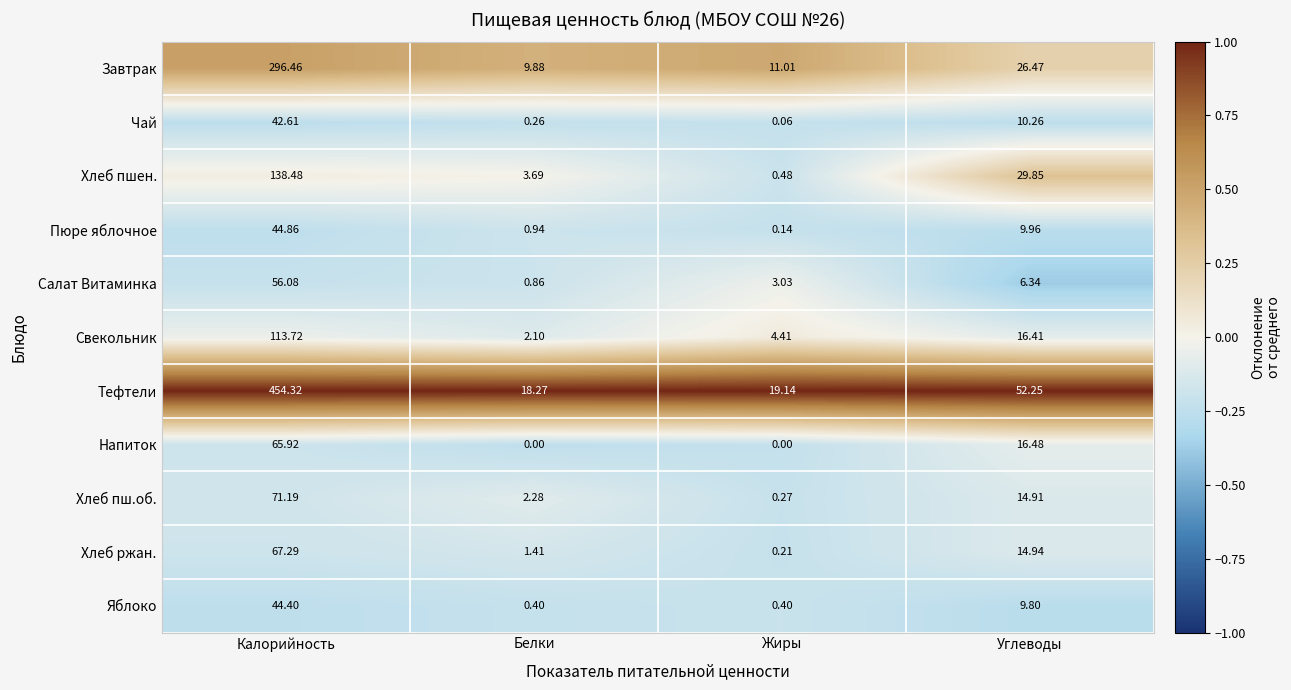

Which series has the widest spread of values?

Тефтели